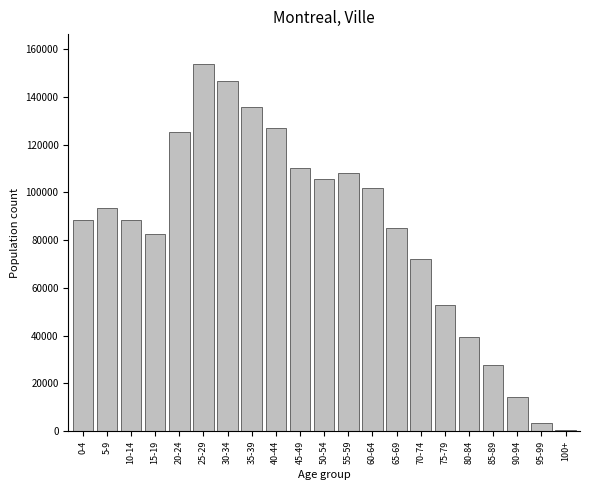

What is the ratio of the value at 70-74 to the value at 0-4?

0.8